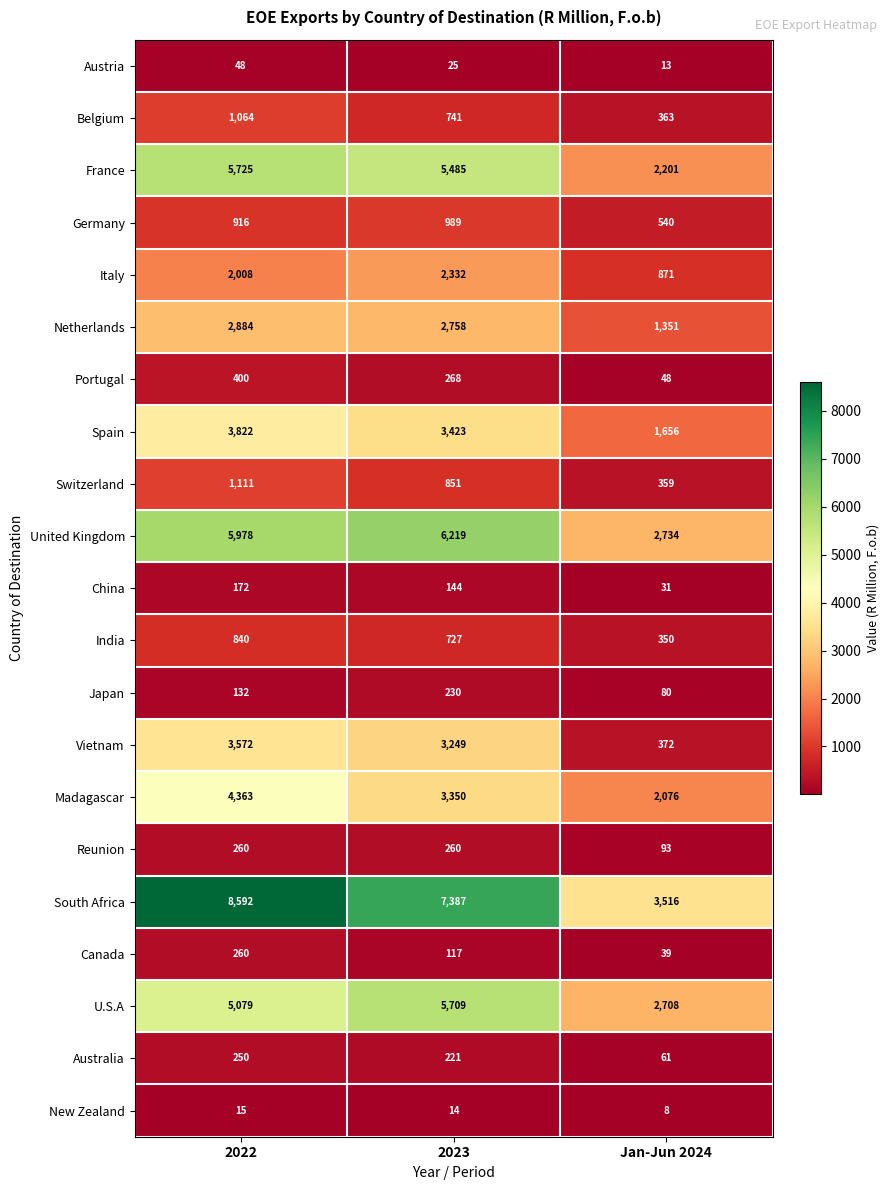

Which category has the lowest value in the France series?

Jan-Jun 2024